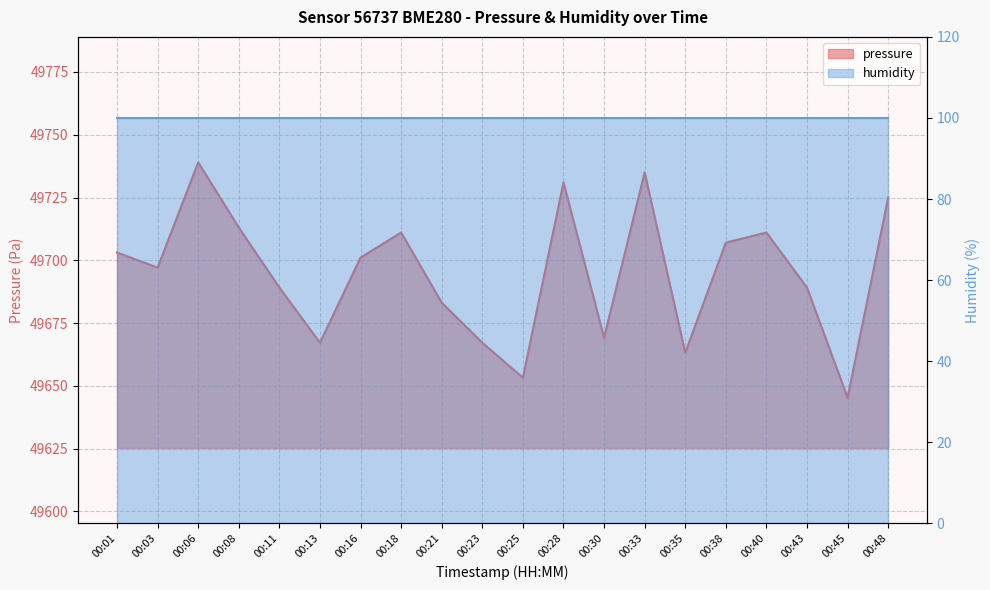

What is the value of the 17th point from the left?

49711.1